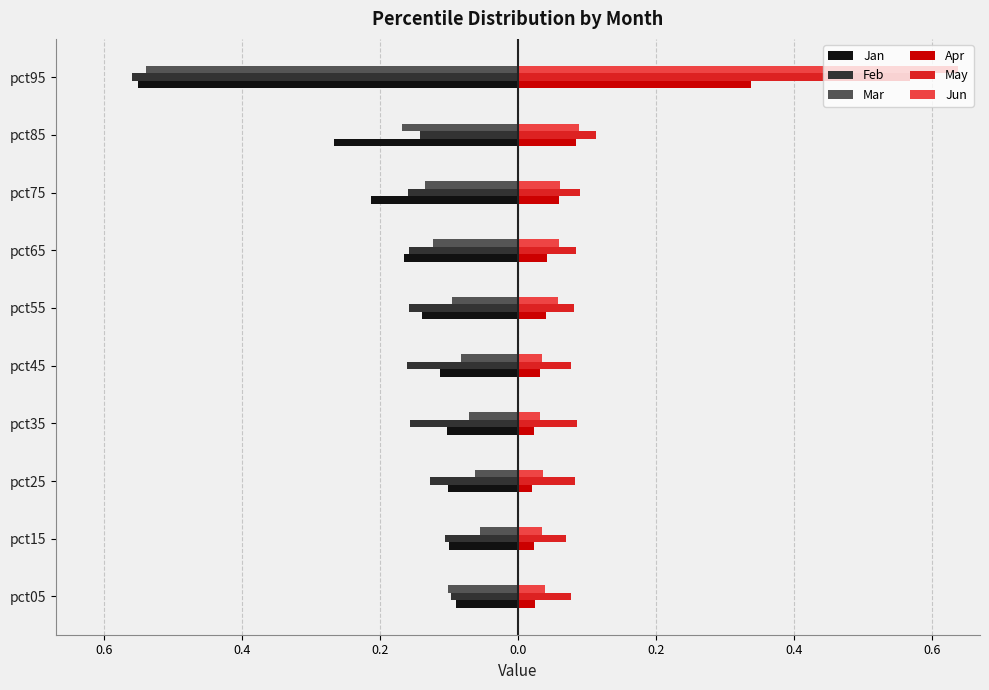

What are all the series names shown in the legend?

Jan, Feb, Mar, Apr, May, Jun